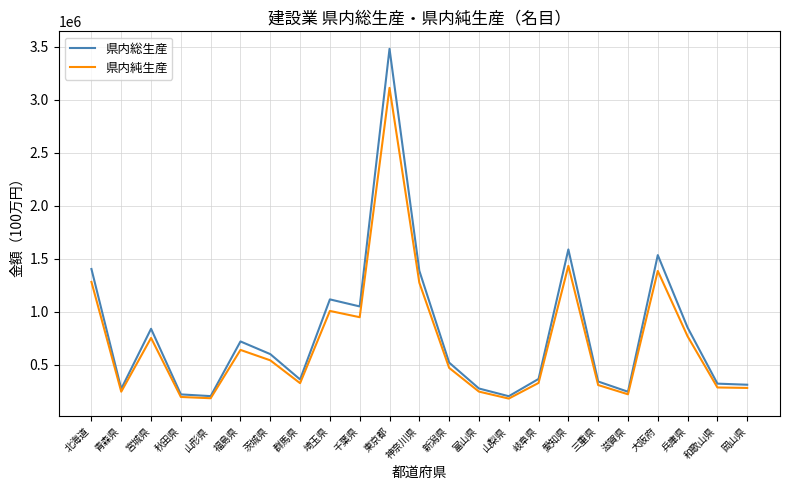

Rank the series by their maximum value, from highest to lowest.

県内総生産, 県内純生産